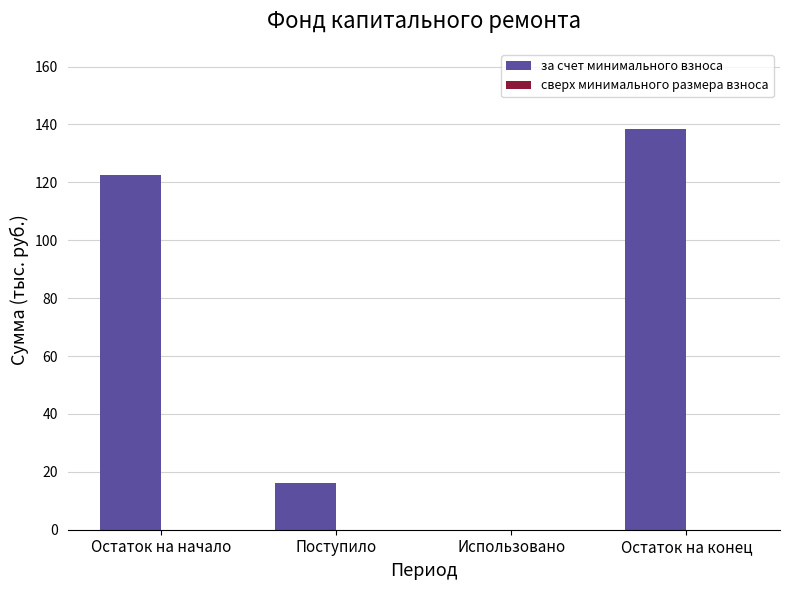

Which has a higher value, Поступило or Использовано?

Поступило